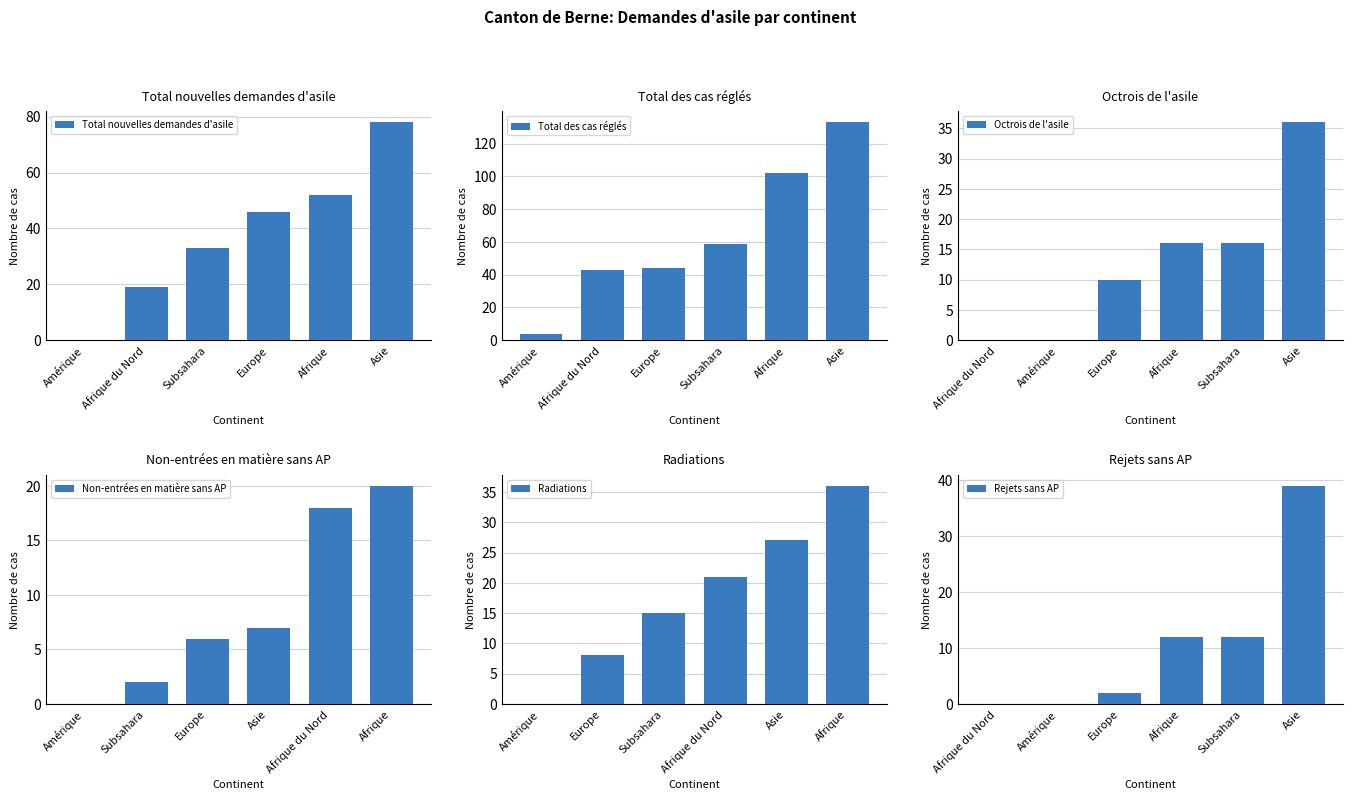

What value does the Non-entrées en matière sans AP series have at Subsahara?

2